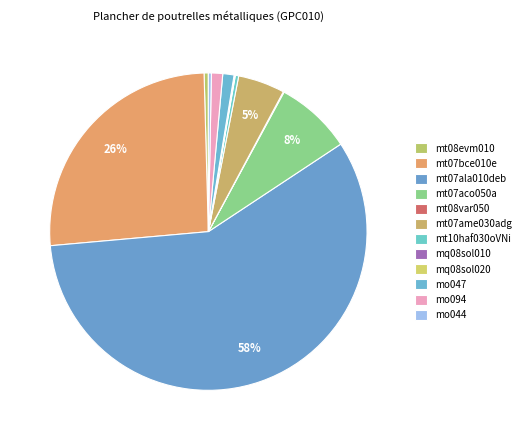

How much of the chart is everything except mt07ala010deb?

42.1%